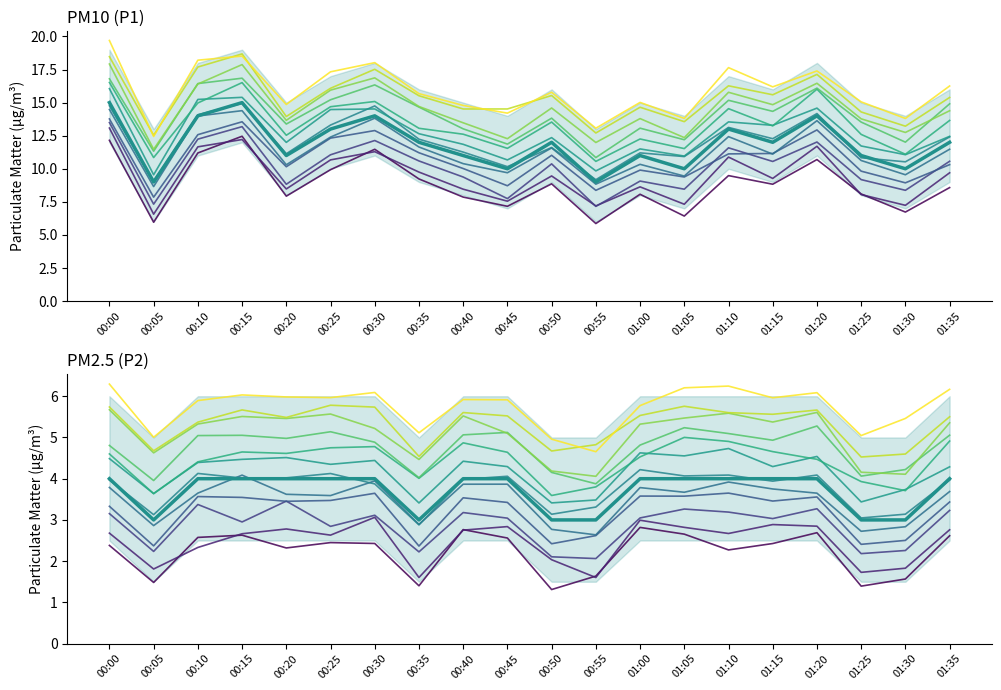

Which label corresponds to the largest value in the chart?

00:00